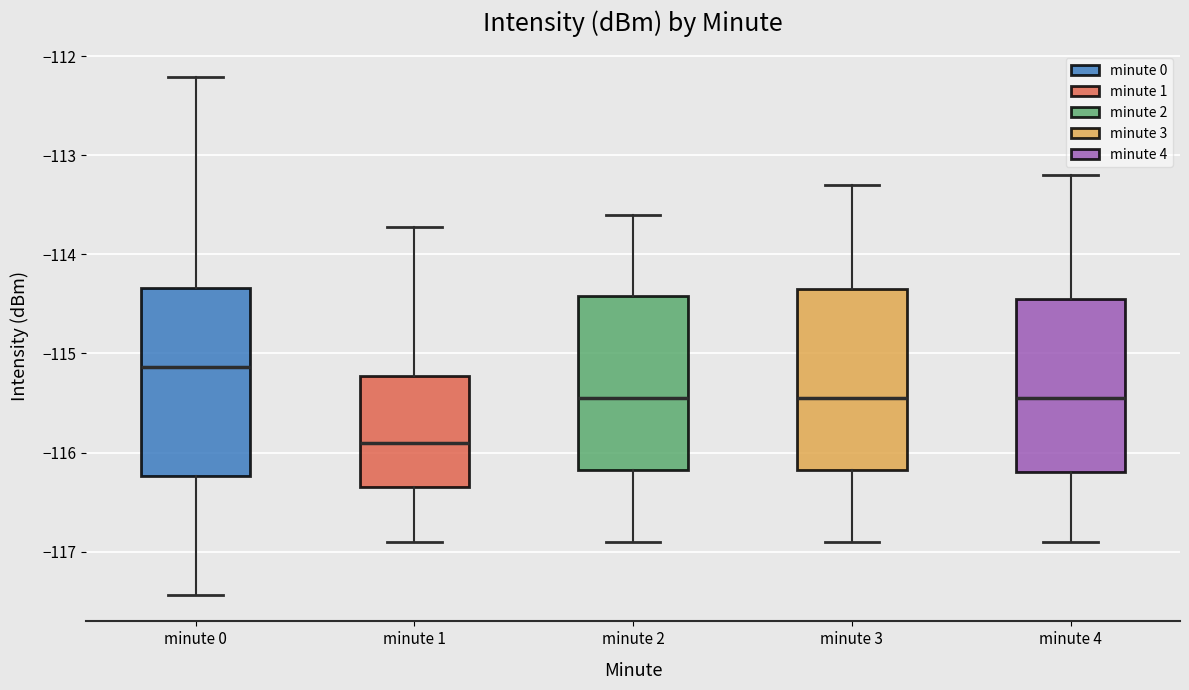

Which box has the lowest median line?

minute 1